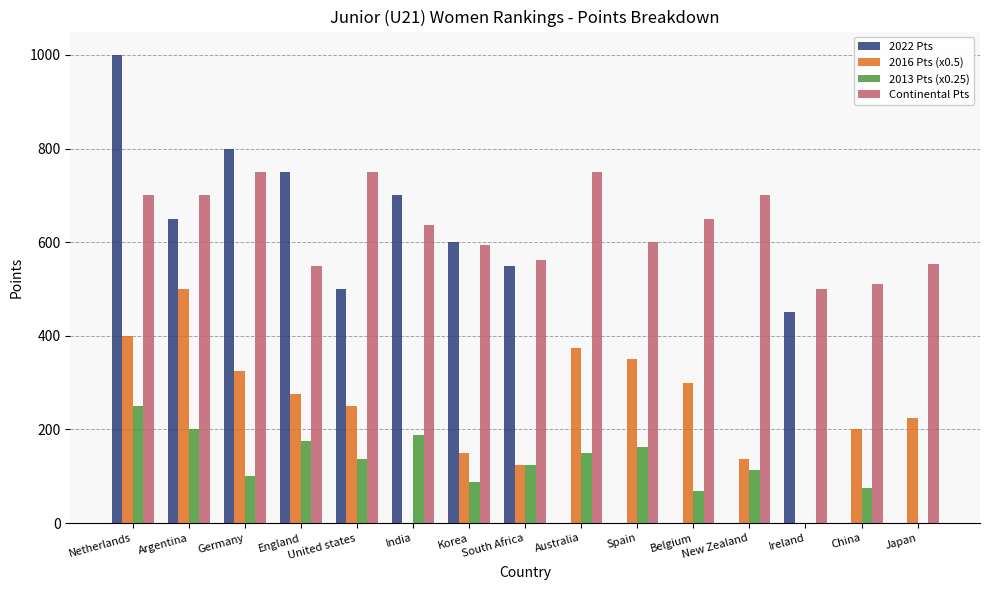

The value of 2013 Pts (x0.25) at United states is 137.5. True or false?

True